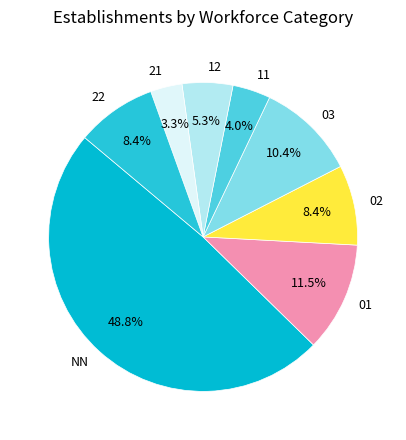

Does 02 represent more than half of the total?

No